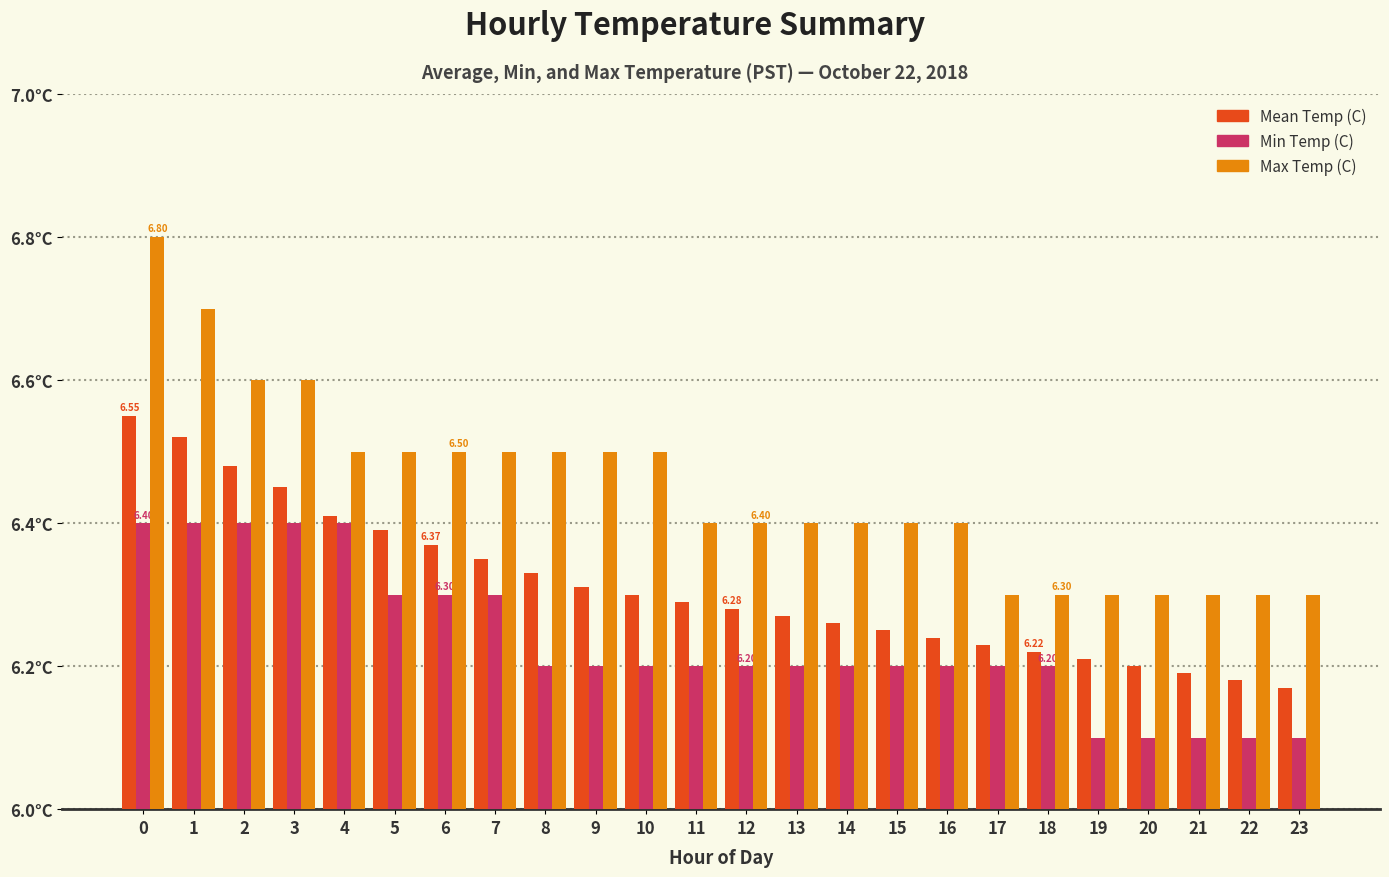

What are all the series names shown in the legend?

Mean Temp (C), Min Temp (C), Max Temp (C)